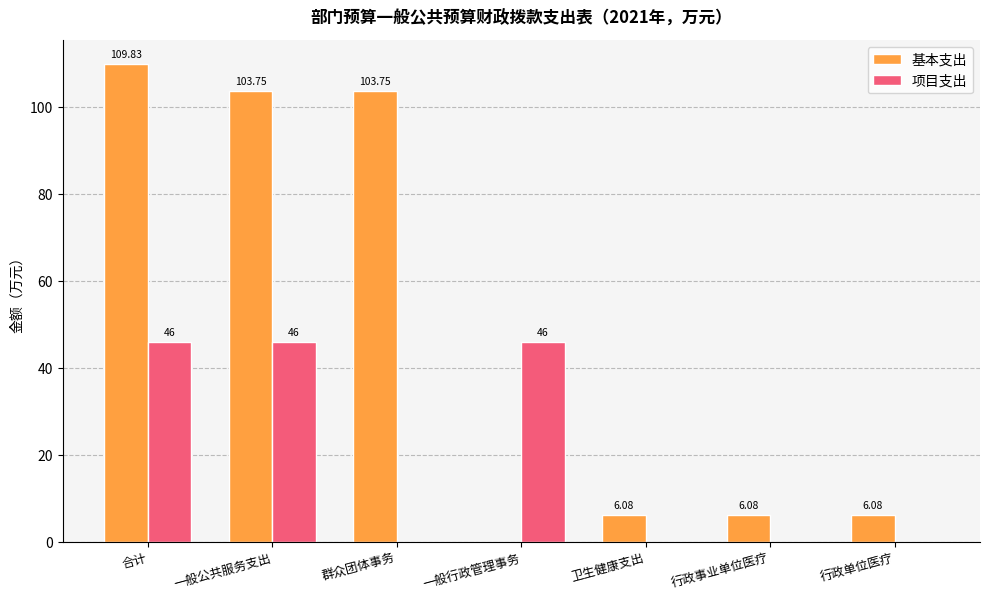

Where does the 基本支出 series first go above 6?

合计